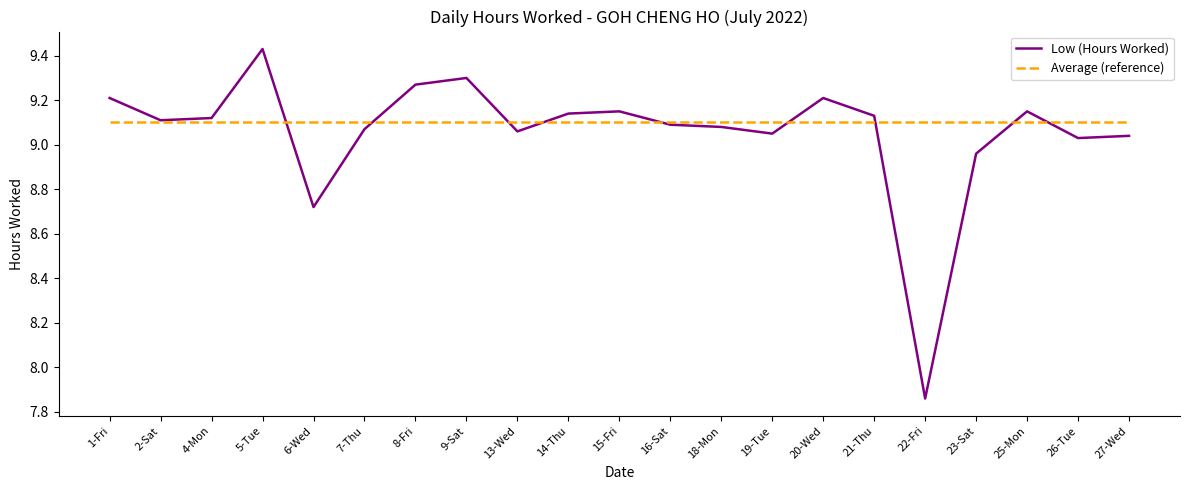

Which series has the widest spread of values?

Low (Hours Worked)